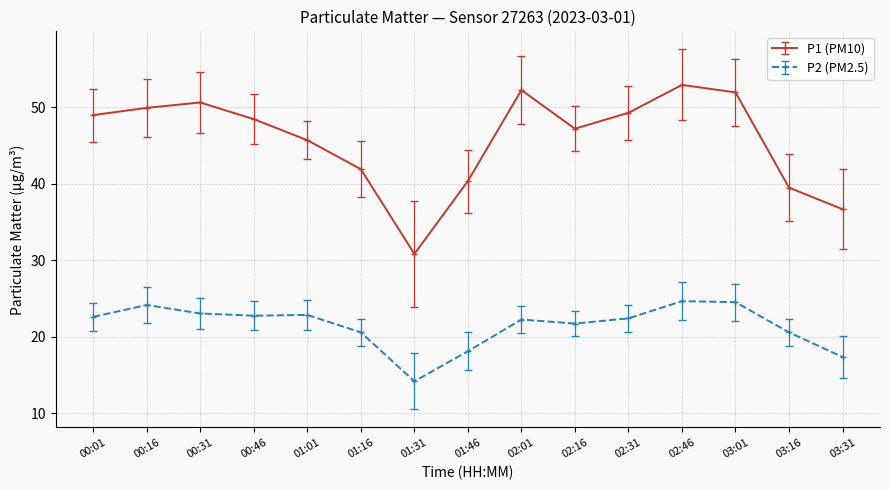

True or false: P1 (PM10) has a value of 68.0 at 00:31.

False